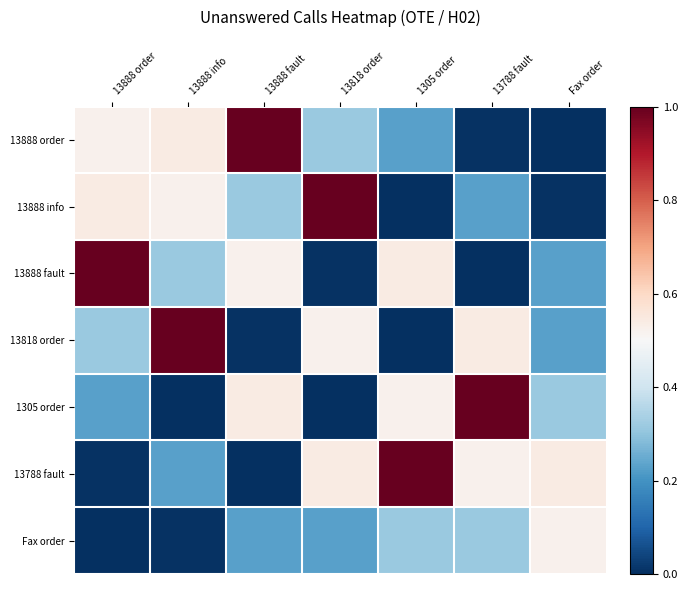

Which series has the widest spread of values?

13888 order